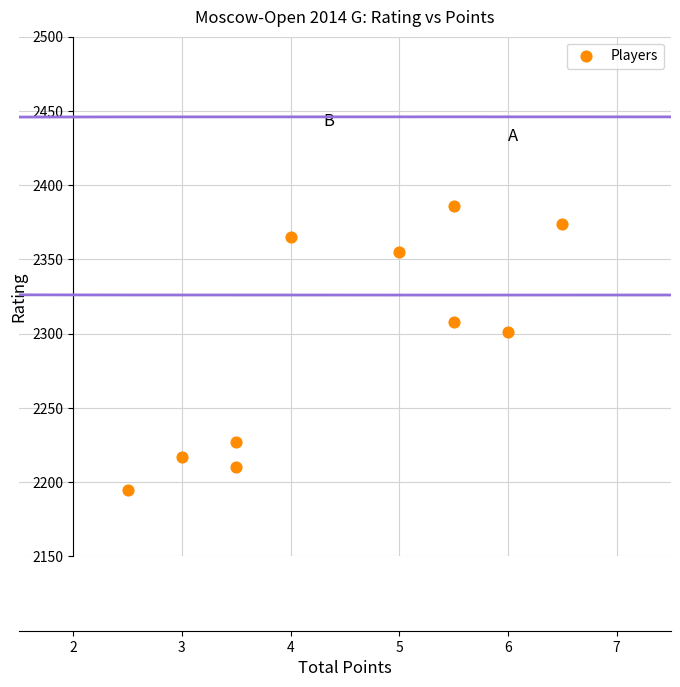

What Y value in the scatter plot is closest to 2290?

2301